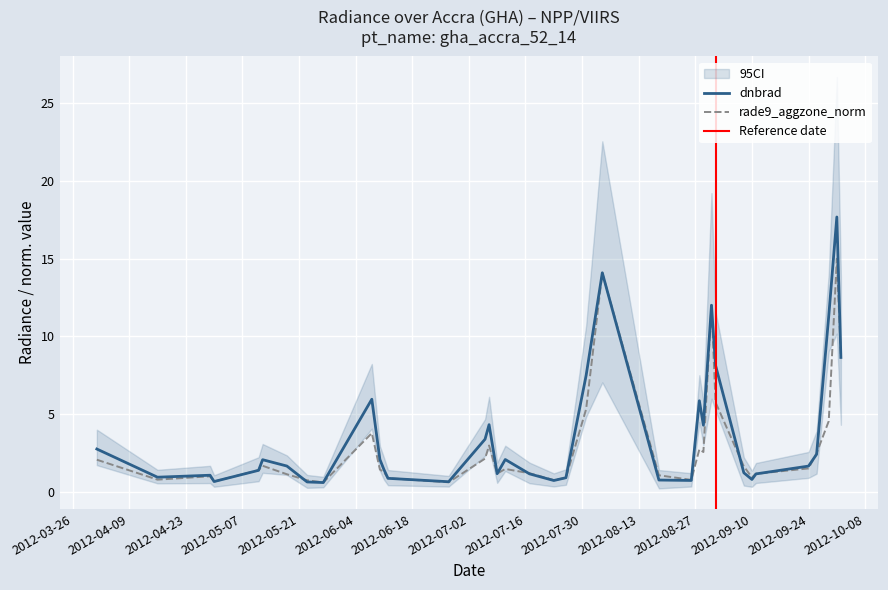

At which category does rade9_aggzone_norm reach its first local valley?

2012-04-16